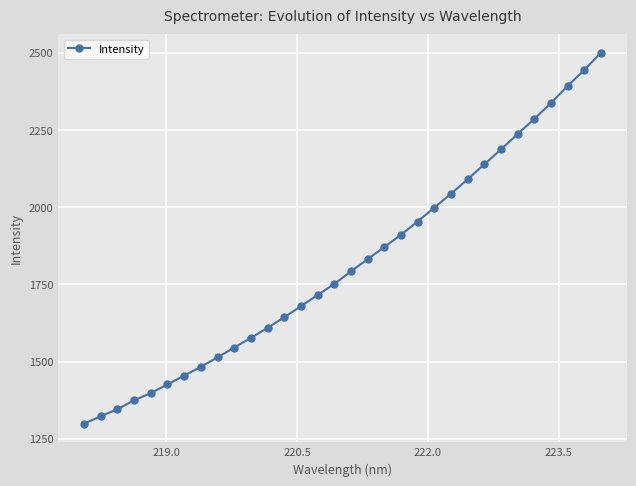

What is the difference between the maximum and second lowest values?

1176.8